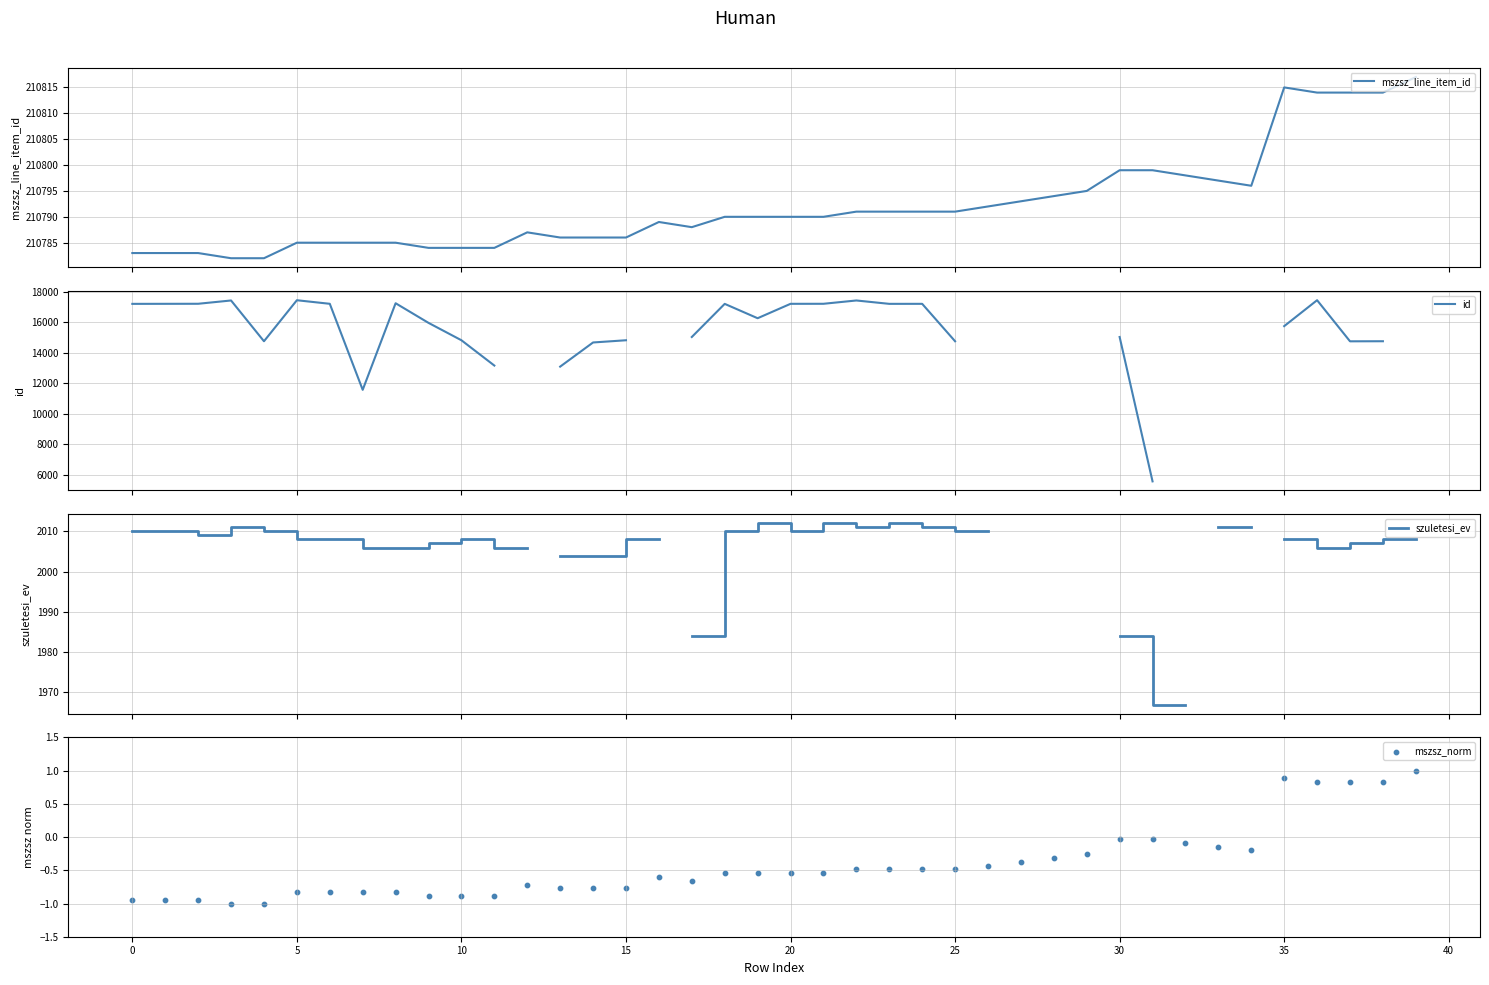

Which series has the largest total across all categories?

mszsz_line_item_id